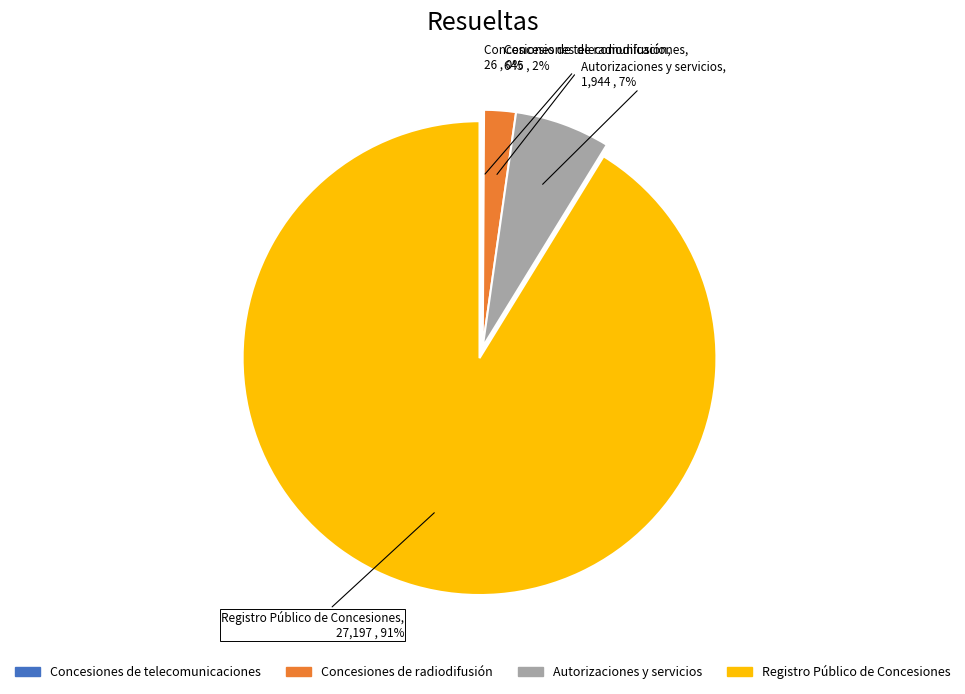

Which has a higher value, Registro Público de Concesiones or Concesiones de radiodifusión?

Registro Público de Concesiones